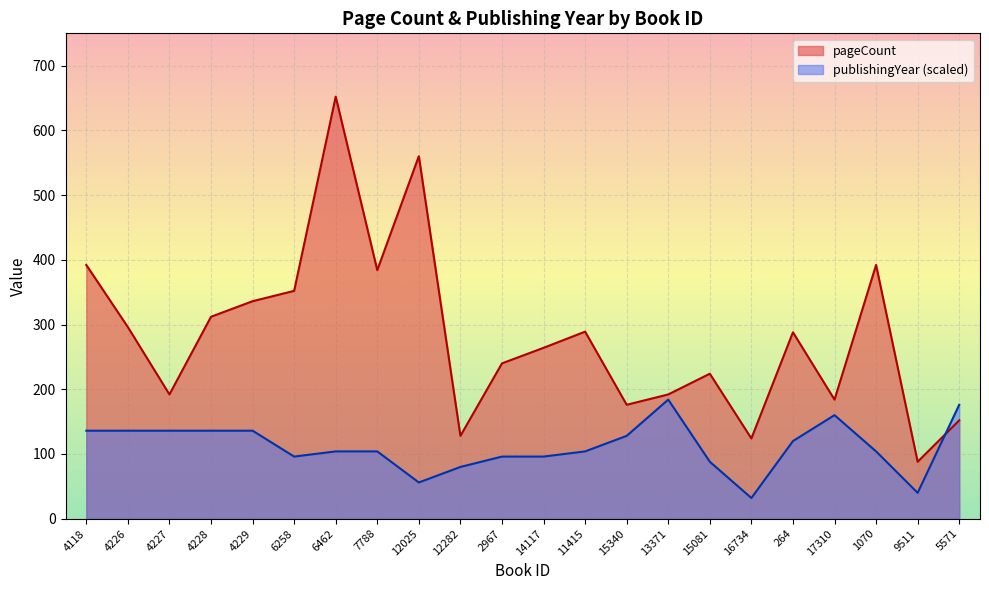

How many values in the publishingYear series are below 104?

8